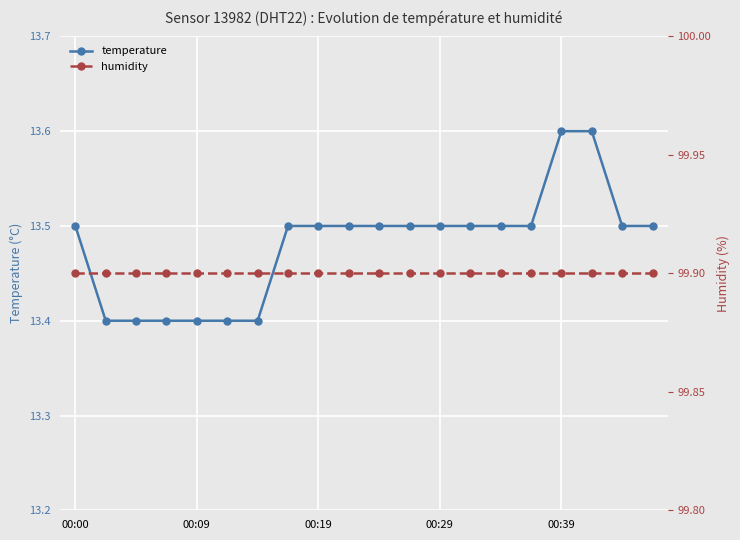

How many temperature values are between 13 and 14?

20